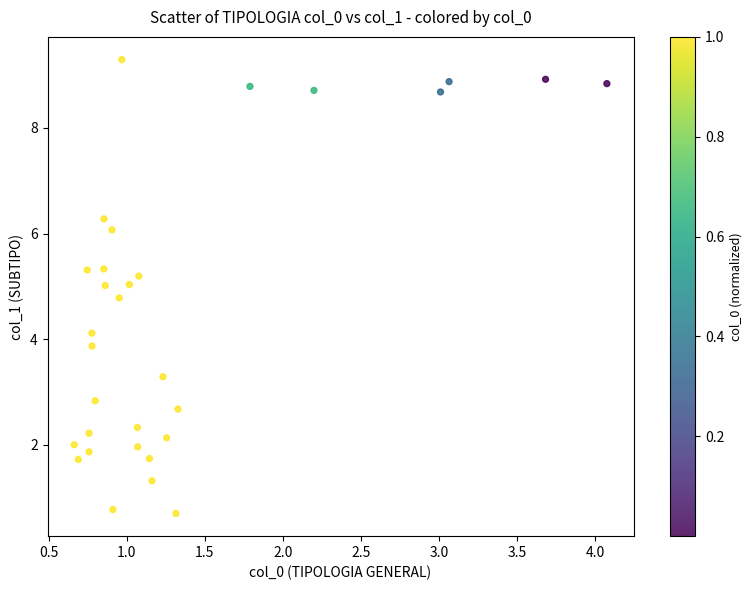

What is the range of Y values (max minus min)?

8.6